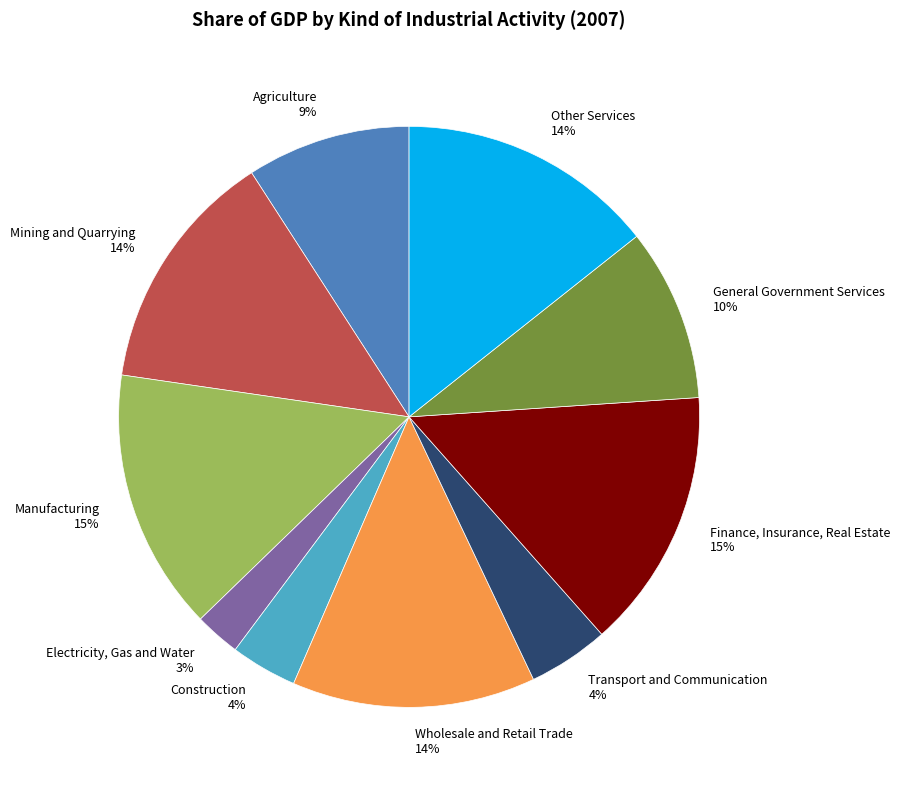

Is Manufacturing the majority of the pie?

No